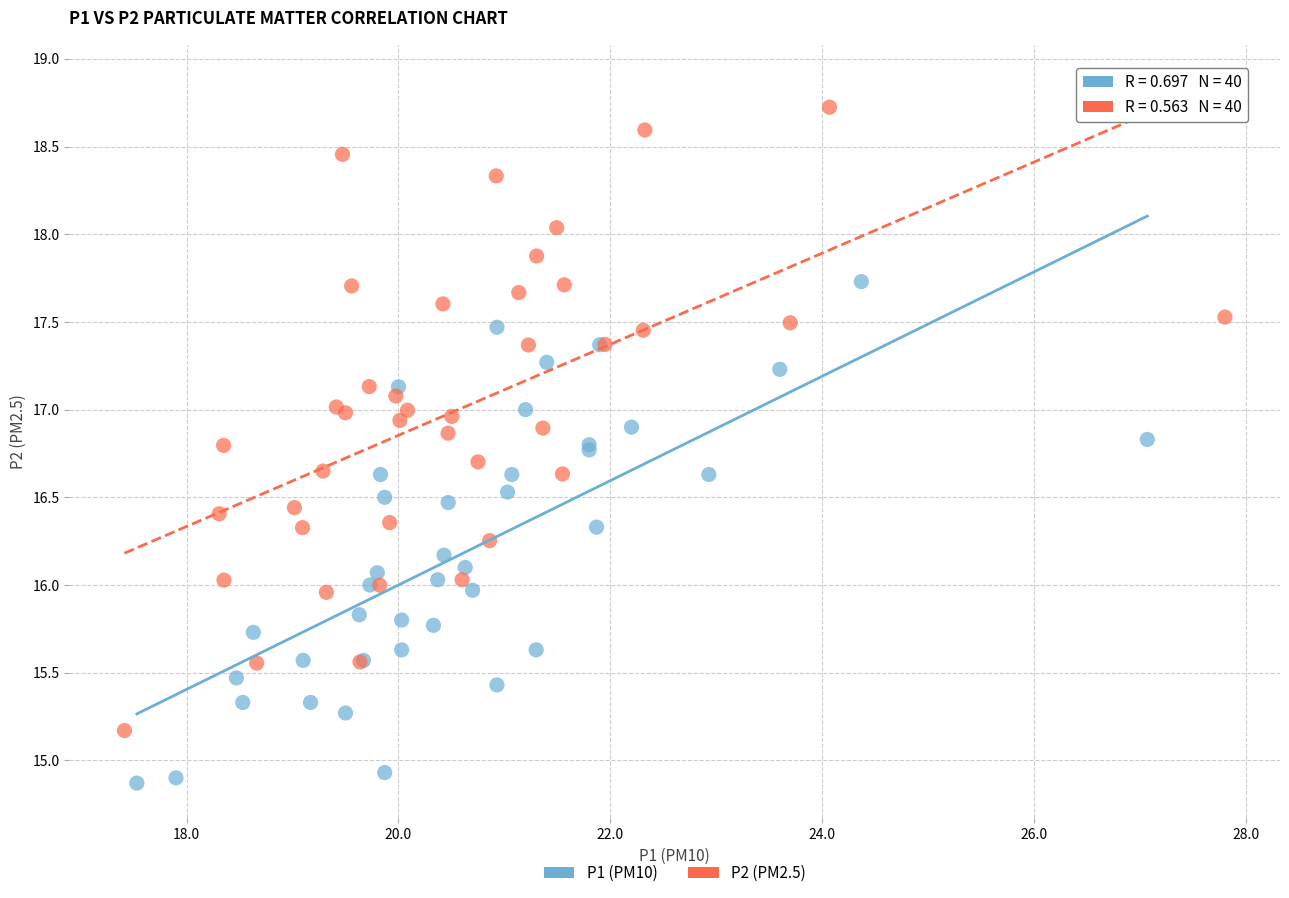

Which series has the largest Y range (max minus min)?

P2 (PM2.5)